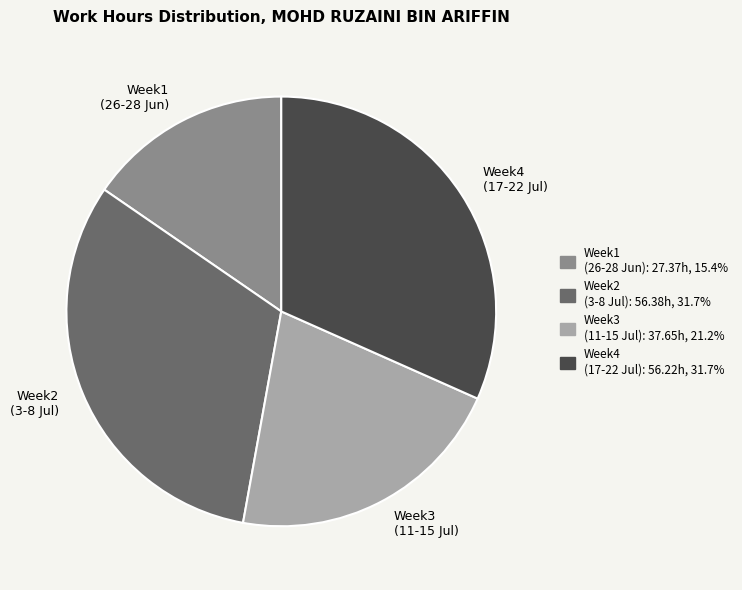

Which has a higher value, Week3 (11-15 Jul) or Week4 (17-22 Jul)?

Week4 (17-22 Jul)